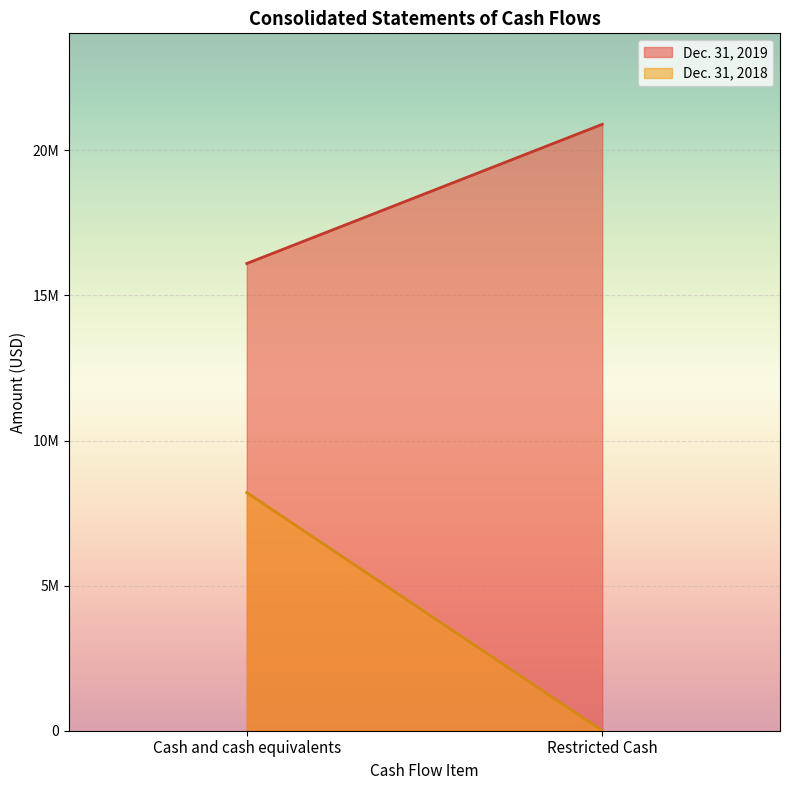

What is the label of the 2nd point from the right?

Cash and cash equivalents